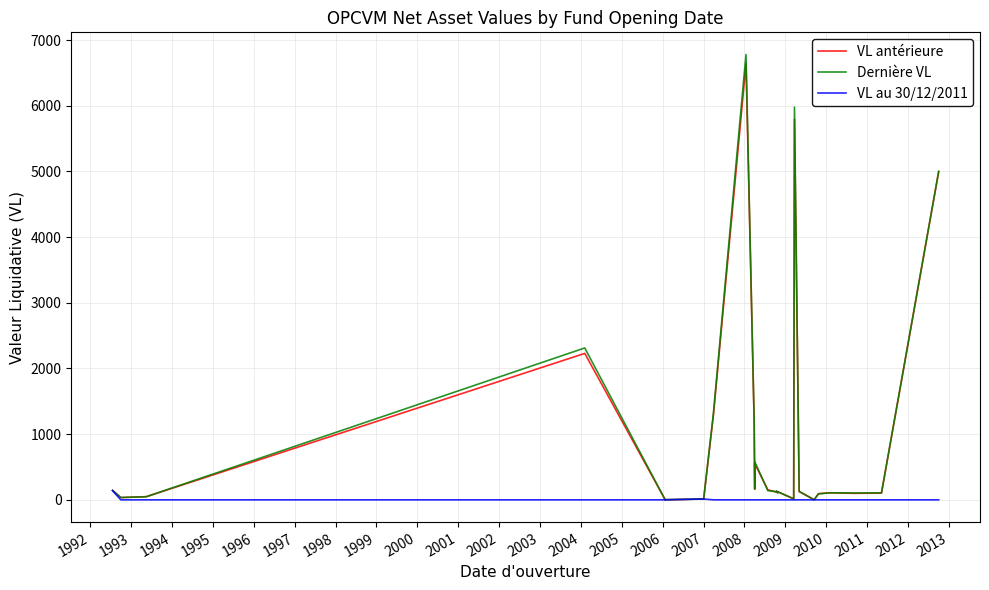

Is this an area chart (filled region under the line)?

No